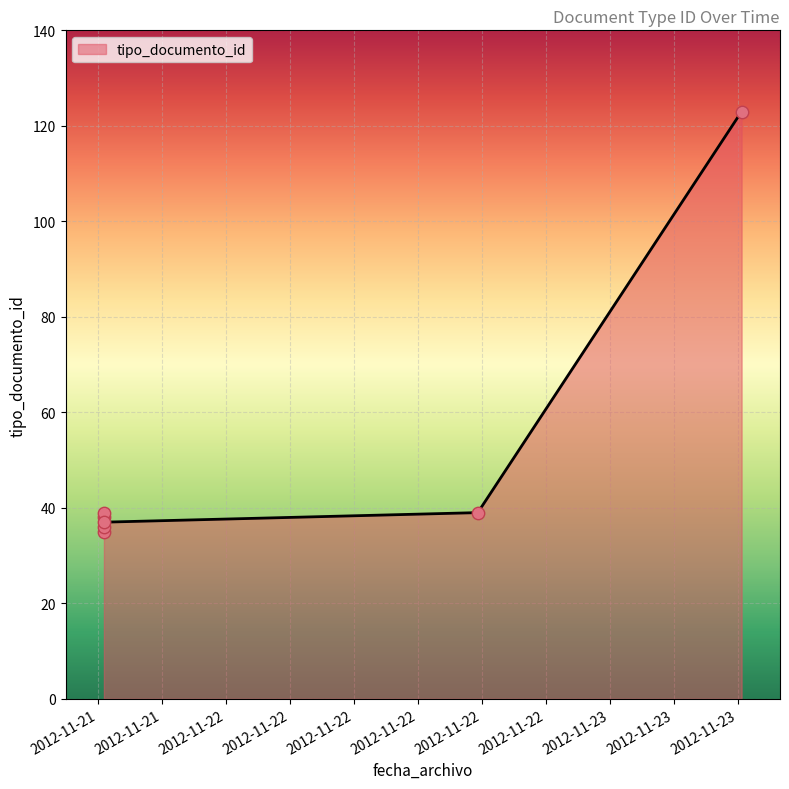

Which has a higher value, 2012-11-21 16:22:51 or 2012-11-21 16:22:51?

2012-11-21 16:22:51